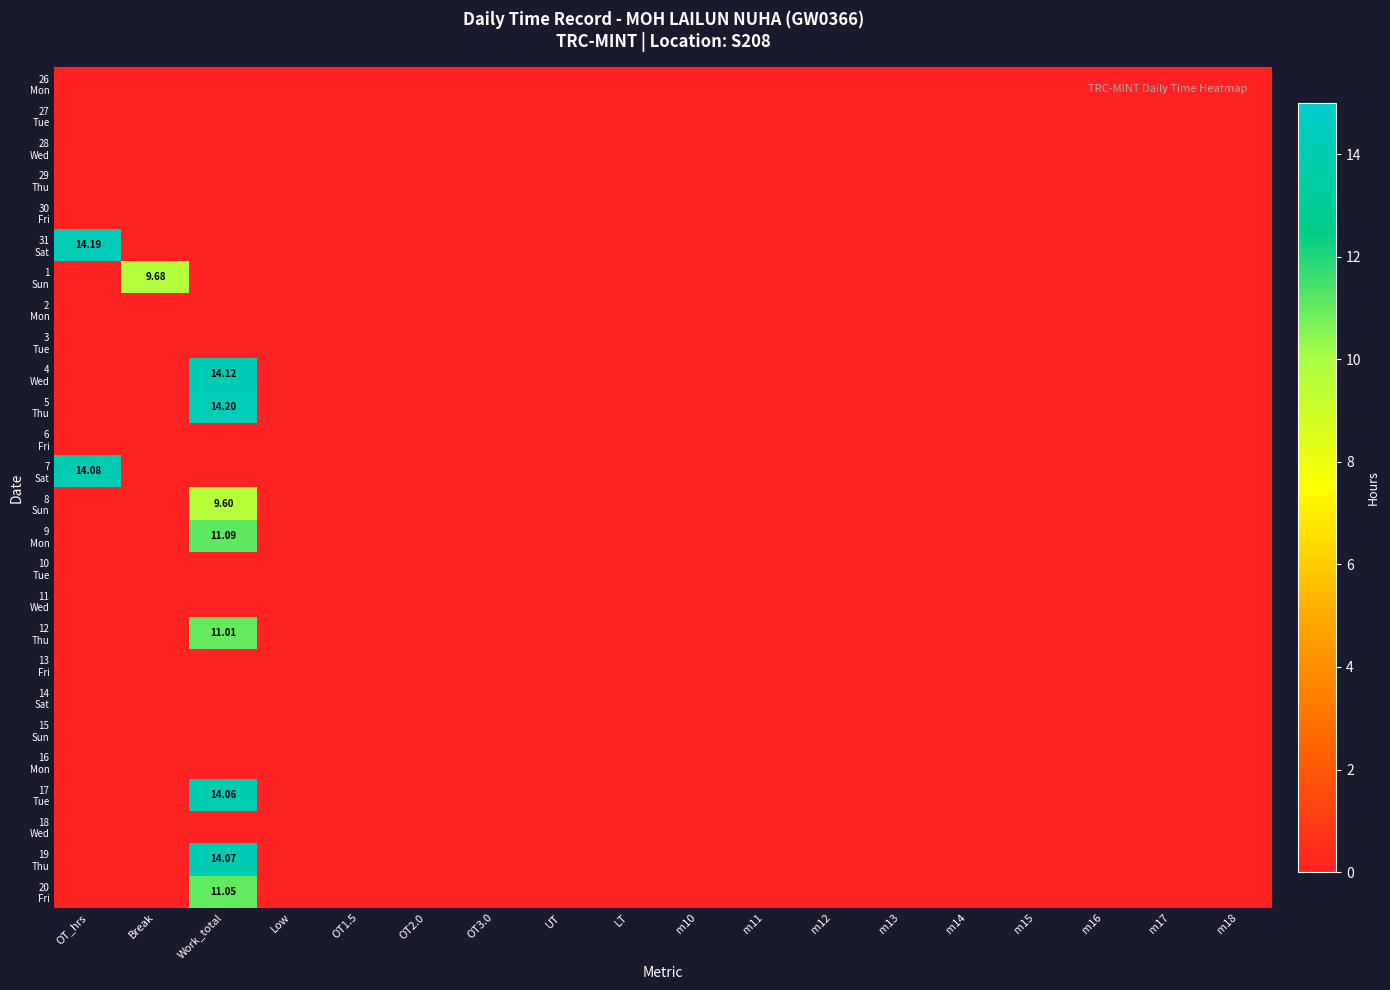

List the series in order of their peak value, lowest first.

26 Mon, 27 Tue, 28 Wed, 29 Thu, 30 Fri, 2 Mon, 3 Tue, 6 Fri, 10 Tue, 11 Wed, 13 Fri, 14 Sat, 15 Sun, 16 Mon, 18 Wed, 8 Sun, 1 Sun, 12 Thu, 20 Fri, 9 Mon, 17 Tue, 19 Thu, 7 Sat, 4 Wed, 31 Sat, 5 Thu